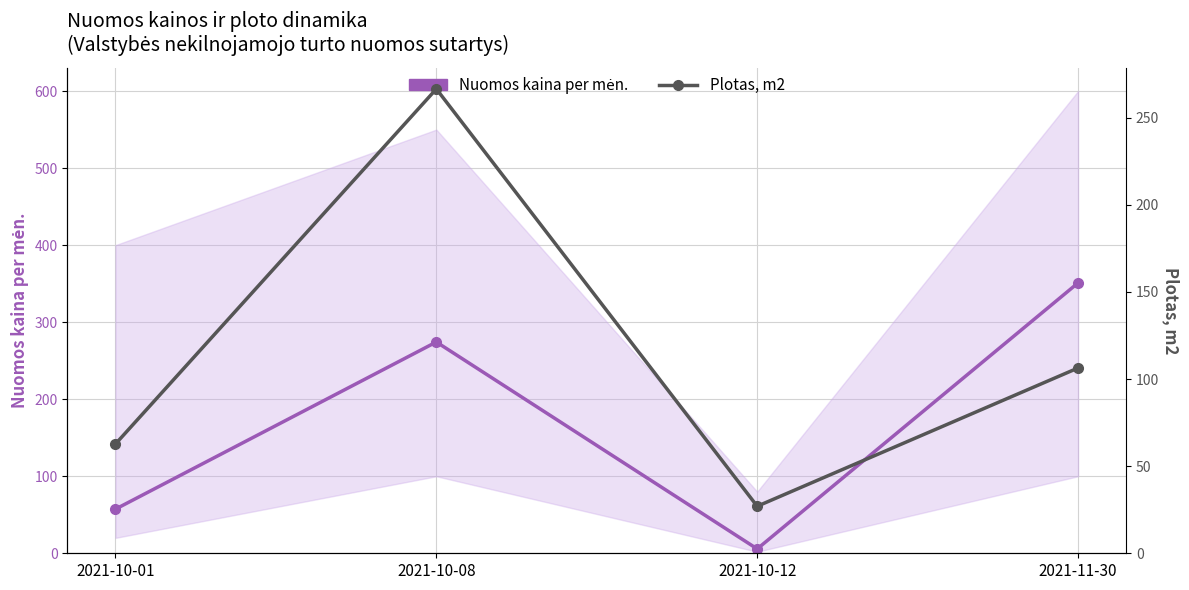

Where does the Plotas, m2 series first go above 106?

2021-10-08